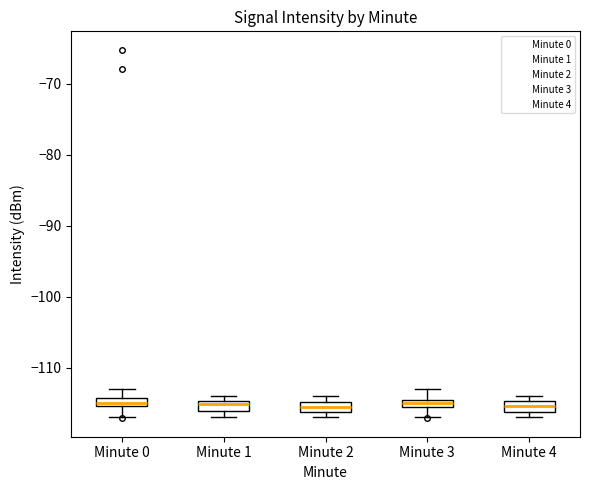

Where does the lower whisker of the box for Minute 3 end on the y-axis? The values are not printed on the chart, so give them approximately, as read against the axis.

-117